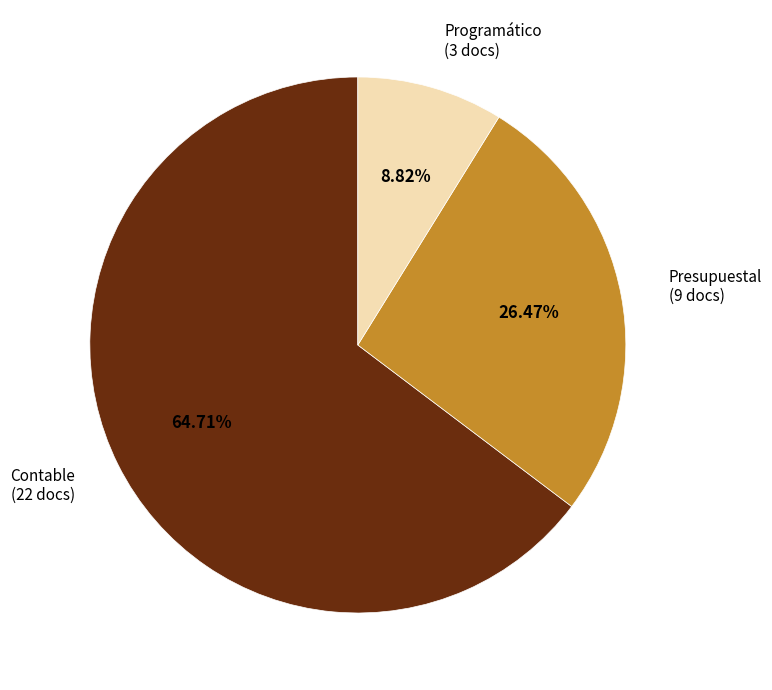

Approximately how many times larger is the value at Presupuestal (9 docs) compared to Programático (3 docs)?

3.0